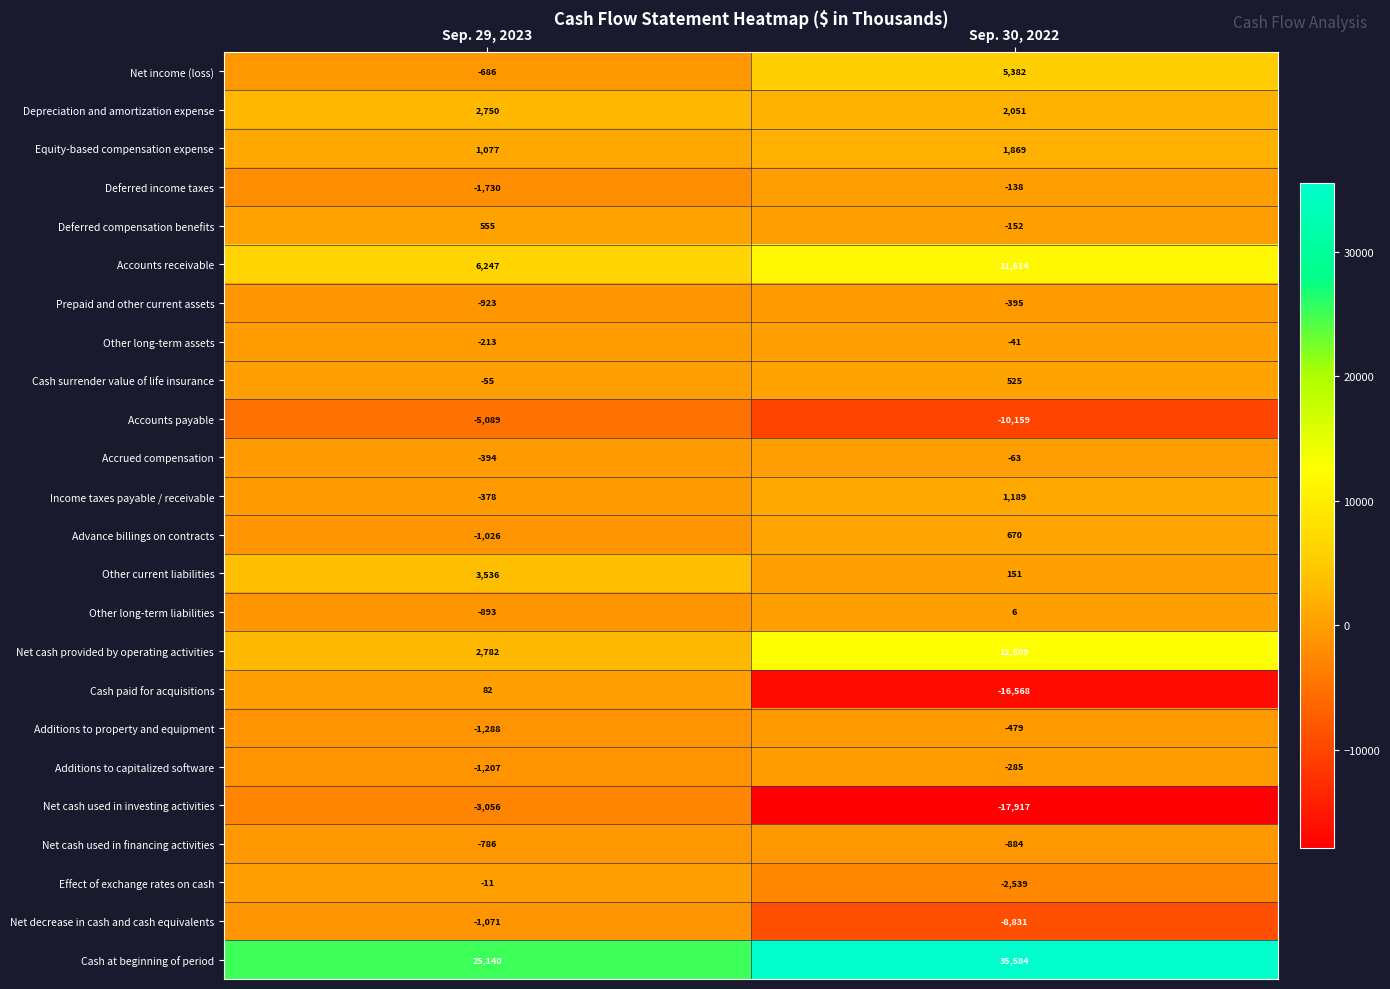

The Advance billings on contracts series shows 670 at Sep. 30, 2022. True or false?

True